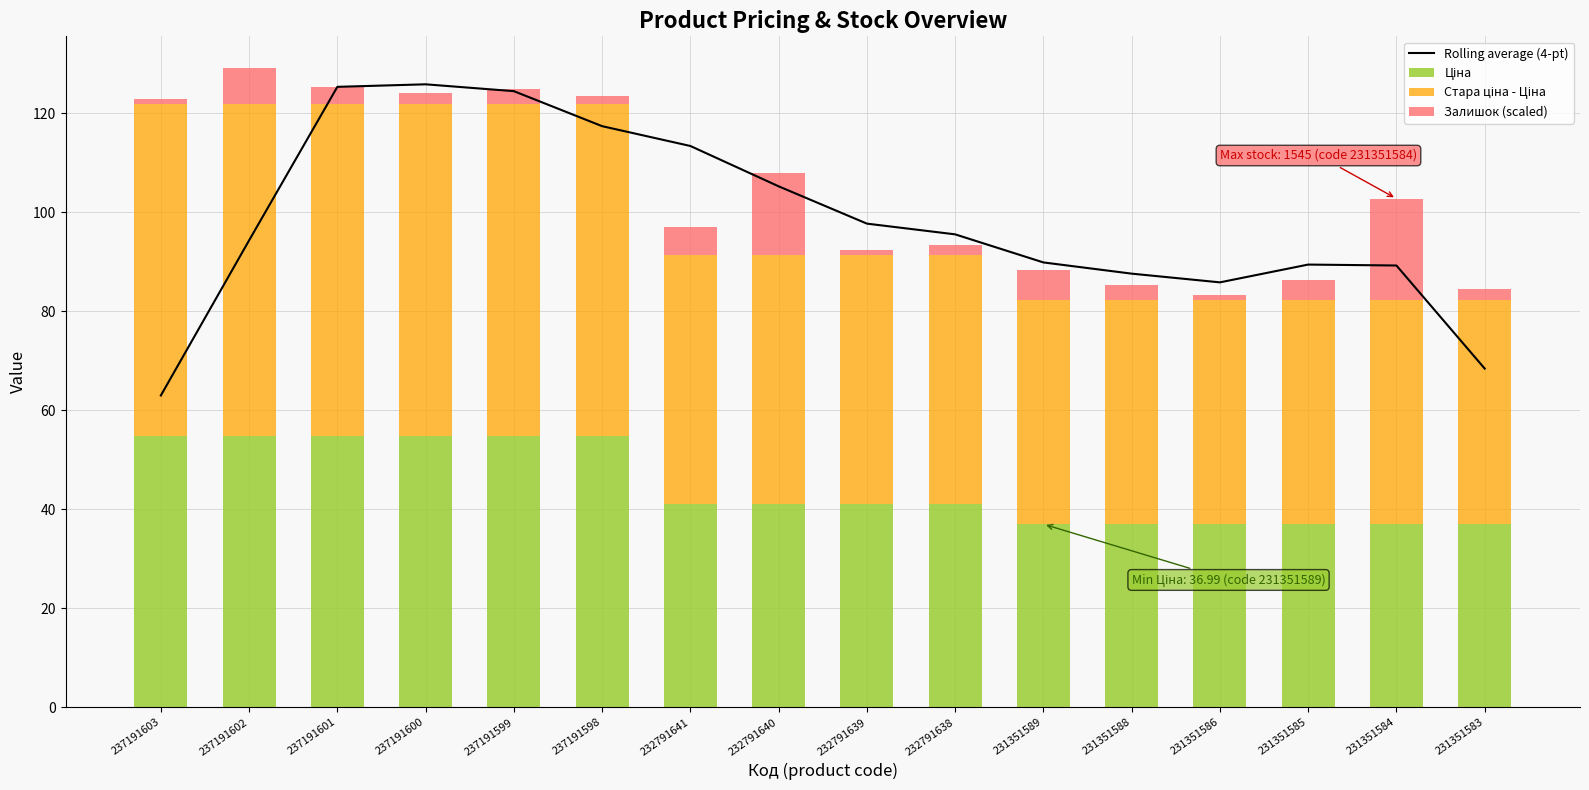

Which series has the largest range (max minus min)?

Rolling average (4-pt)